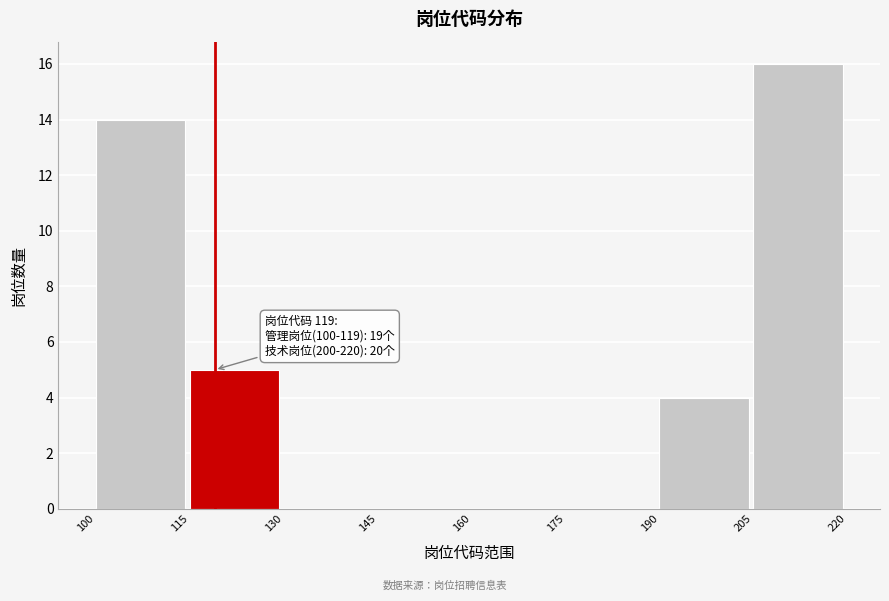

Over which range of the x-axis is the bar tallest?

205 to 220